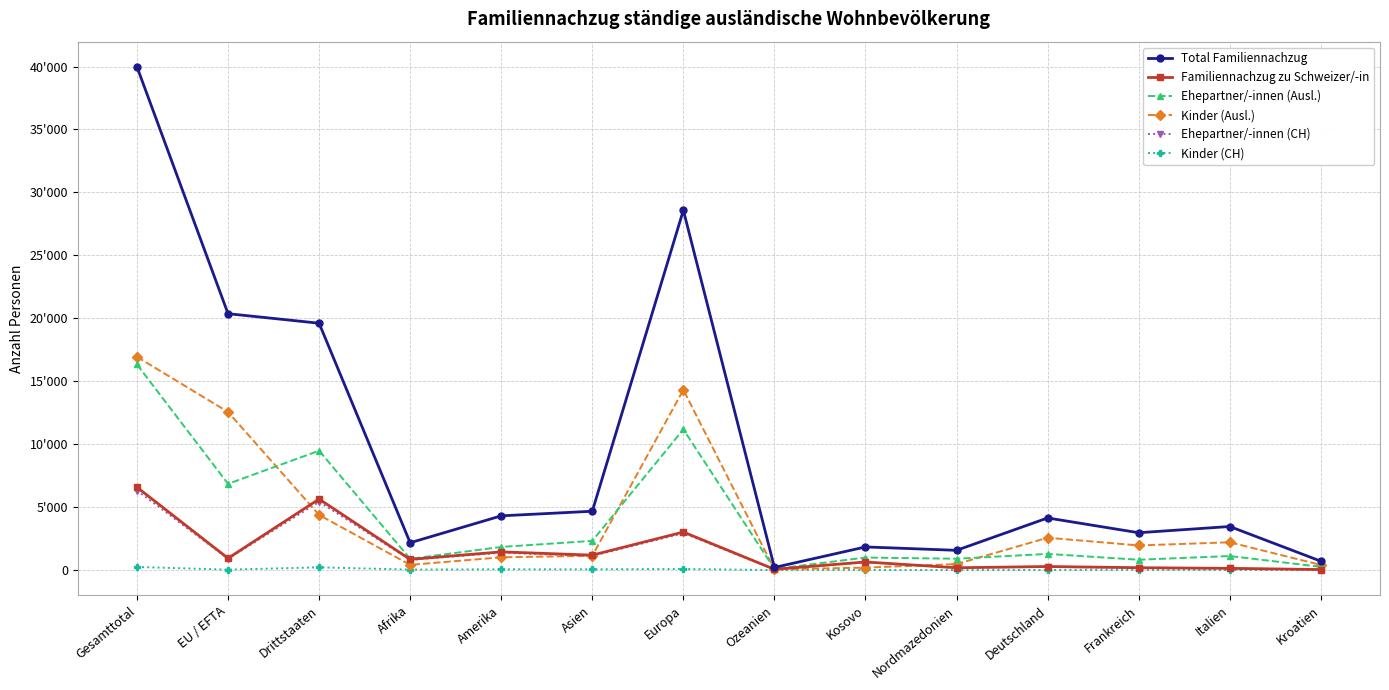

What is the greatest value displayed?

39975